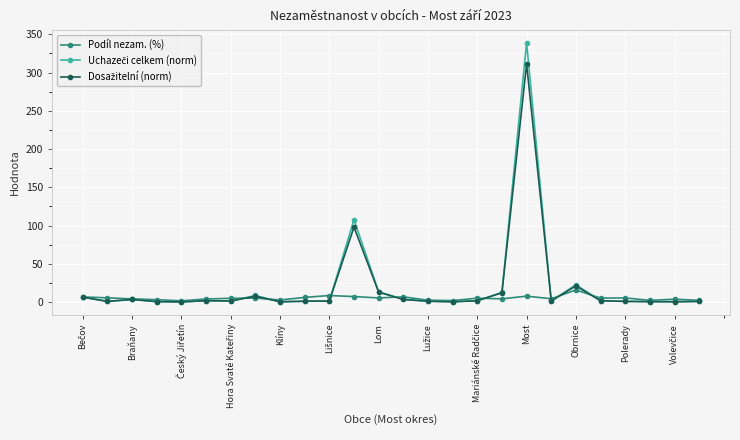

What is the maximum value shown in the chart?

339.1